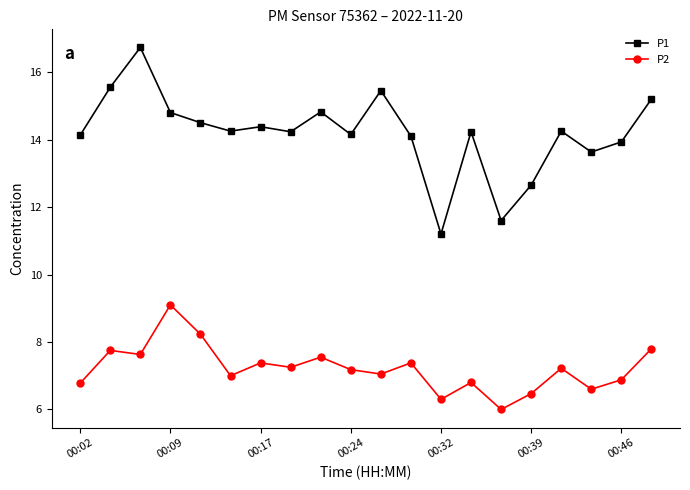

True or false: P2 and P1 cross at least once.

False